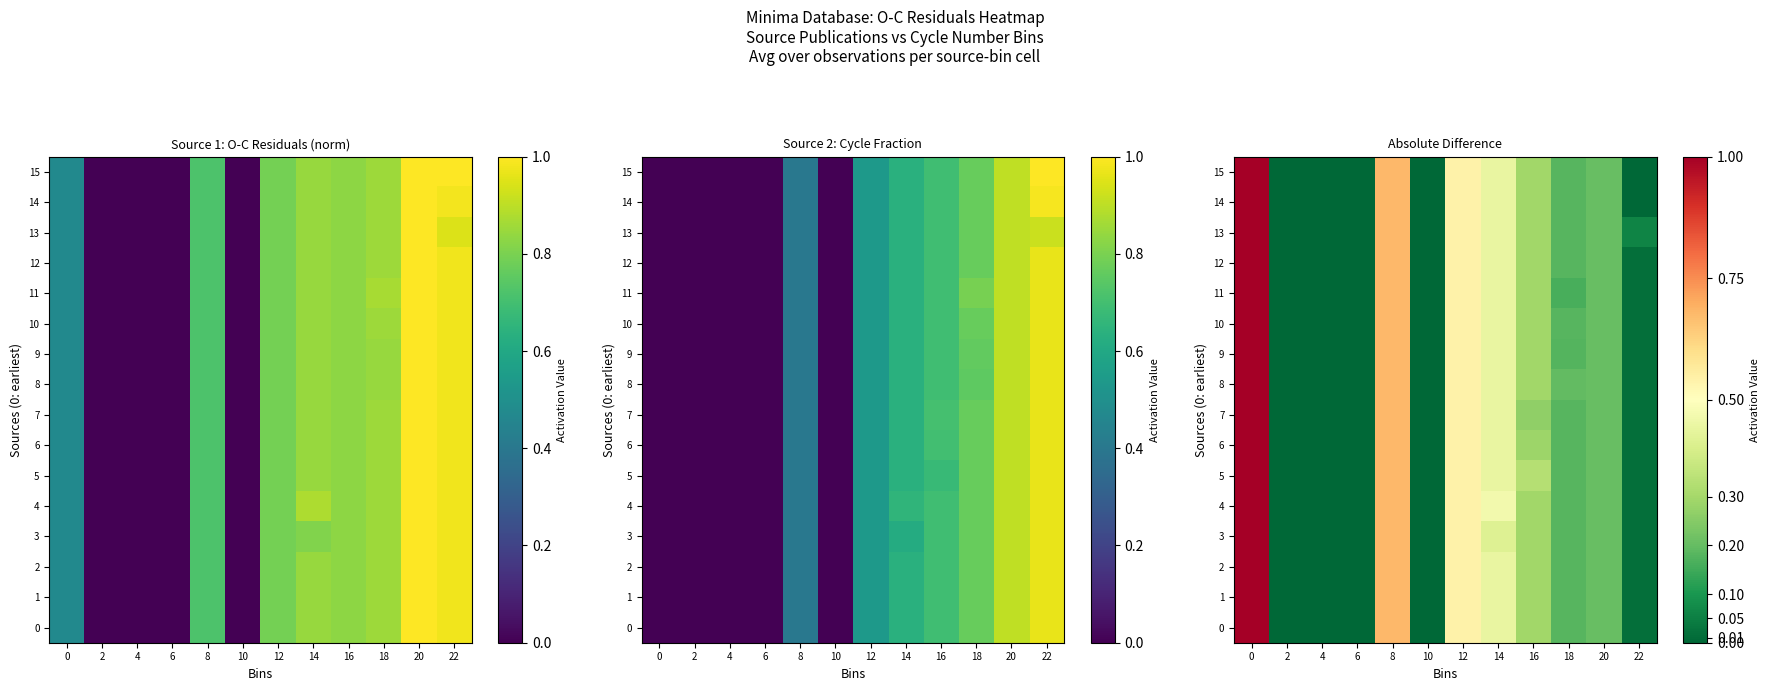

Which series has the largest total across all categories?

row_13